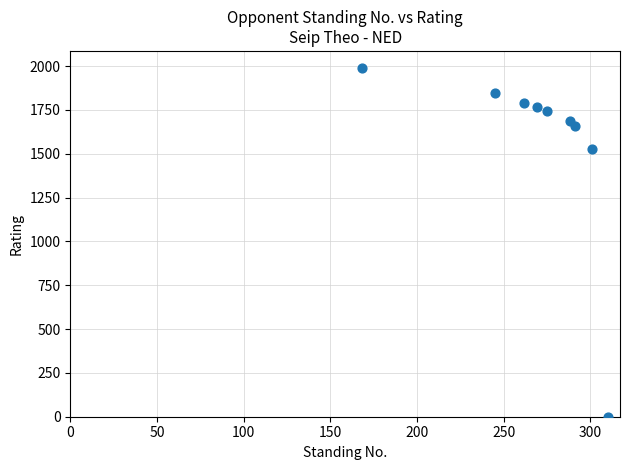

What is the range of Y values (max minus min)?

1987